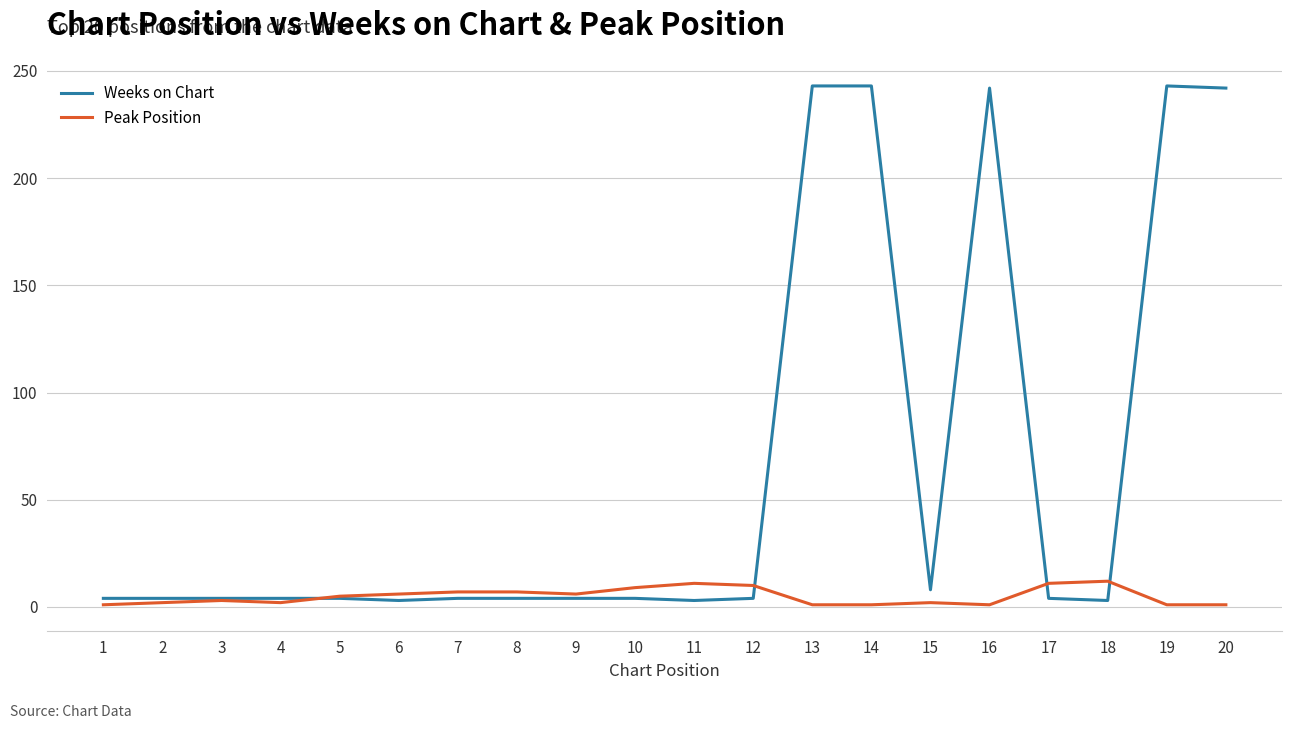

Rank the series by their maximum value, from highest to lowest.

Weeks on Chart, Peak Position